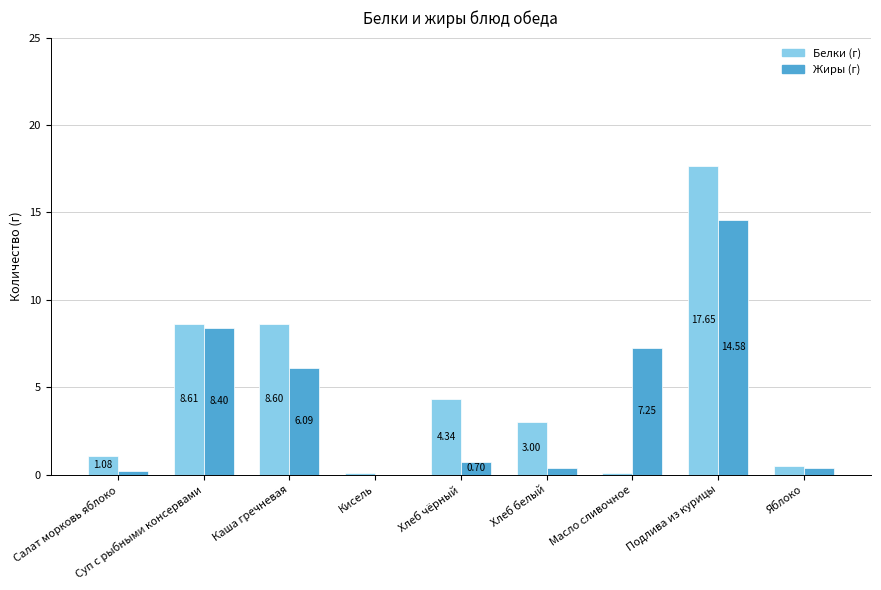

At which category is the sum across all series the highest?

Подлива из курицы